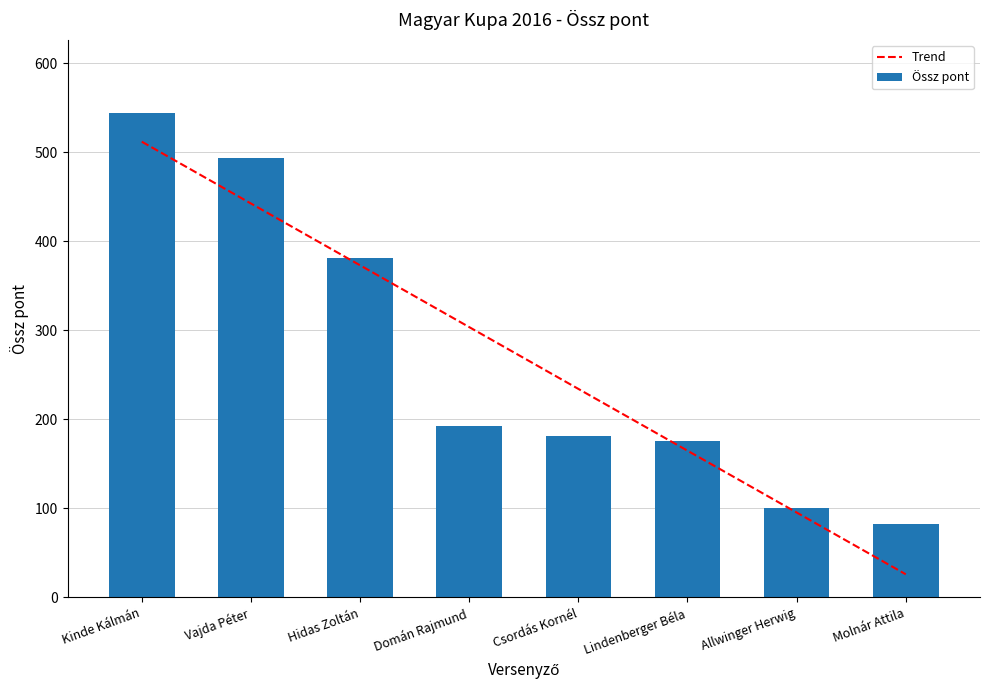

What is the spread (max minus min) of values at Hidas Zoltán?

8.0